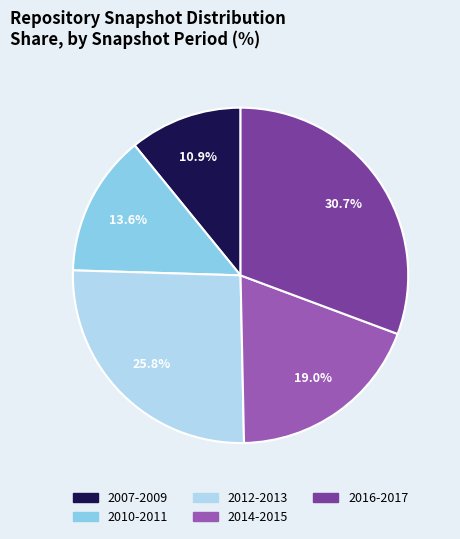

Does any single category account for the majority?

No